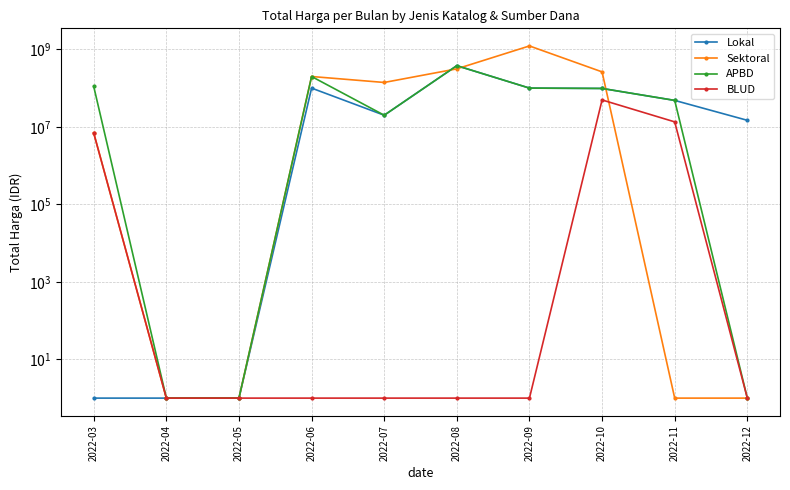

What is the difference between the highest and lowest values at 2022-12?

14749999